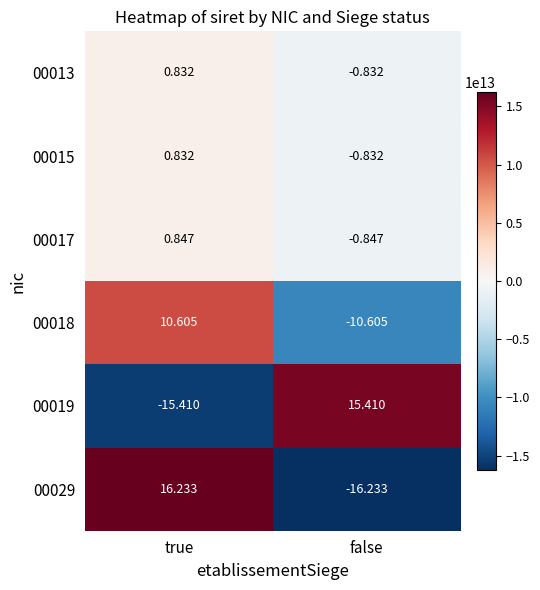

What is the spread (max minus min) of values at false?

31.6